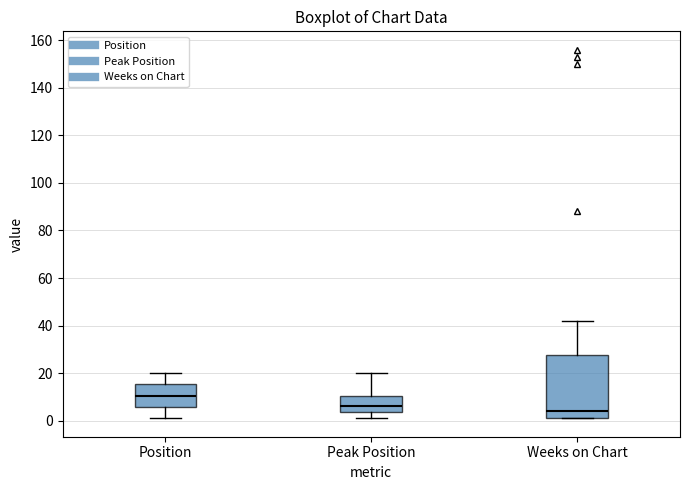

Which box's median line is the highest?

Position